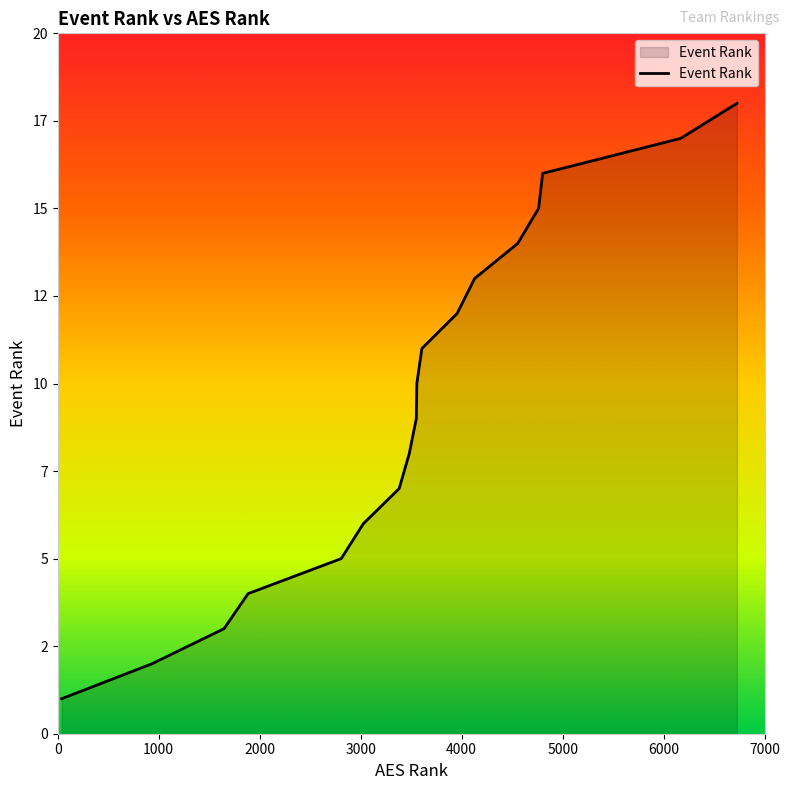

What is the minimum value shown in the chart?

1